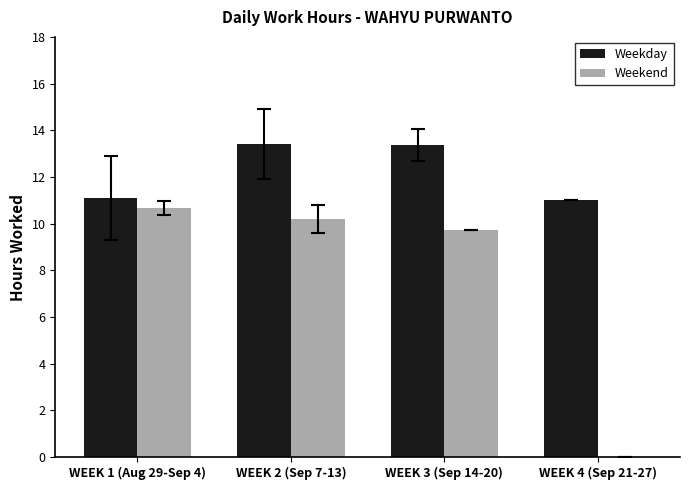

What is the greatest value displayed?

13.4